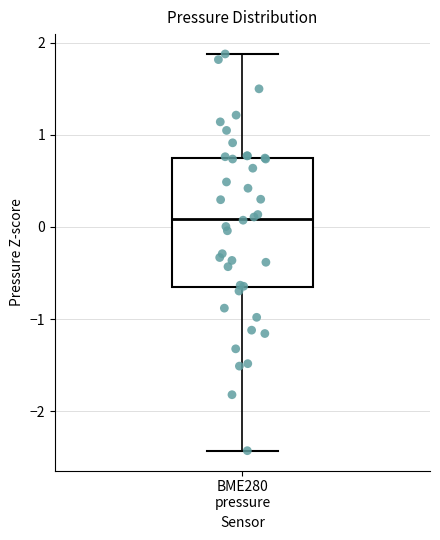

Transcribe this box plot: give where the median line is, the range the box spans, and where the two whiskers end, as read against the y-axis. The values are not printed on the chart, so give them approximately, as read against the axis.

median 0.1, box -0.7 to 0.8, whiskers -2.4 to 1.9